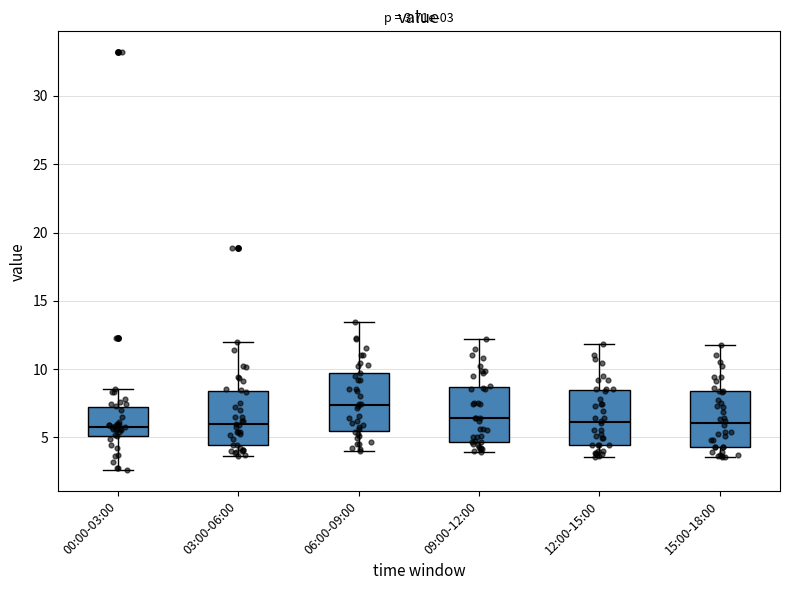

Which box has the highest median line?

06:00-09:00